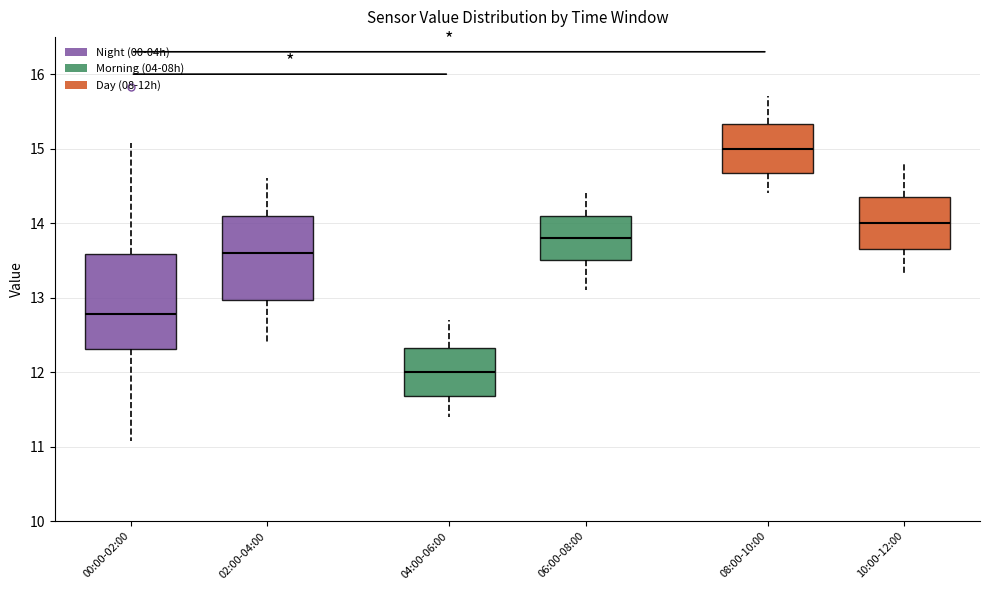

Which box's median line is the highest?

08:00-10:00